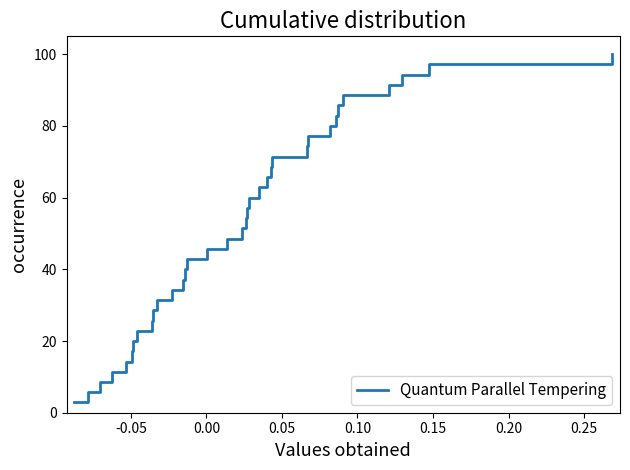

What is the maximum value shown in the chart?

100.0